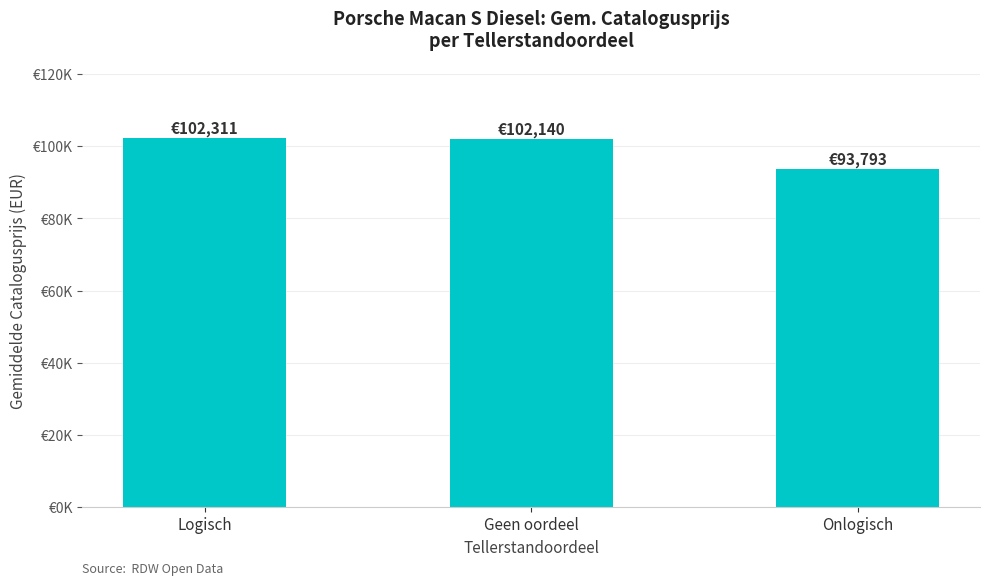

Read the value at Onlogisch, to the nearest 50.

93800